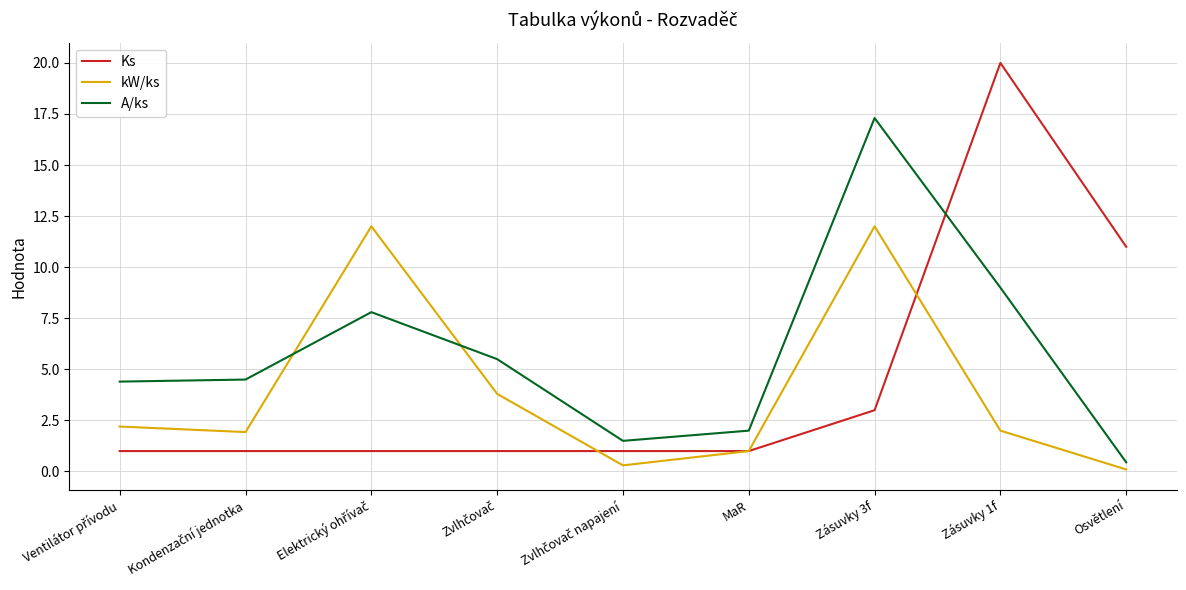

Rank the series by their average value, from lowest to highest.

kW/ks, Ks, A/ks